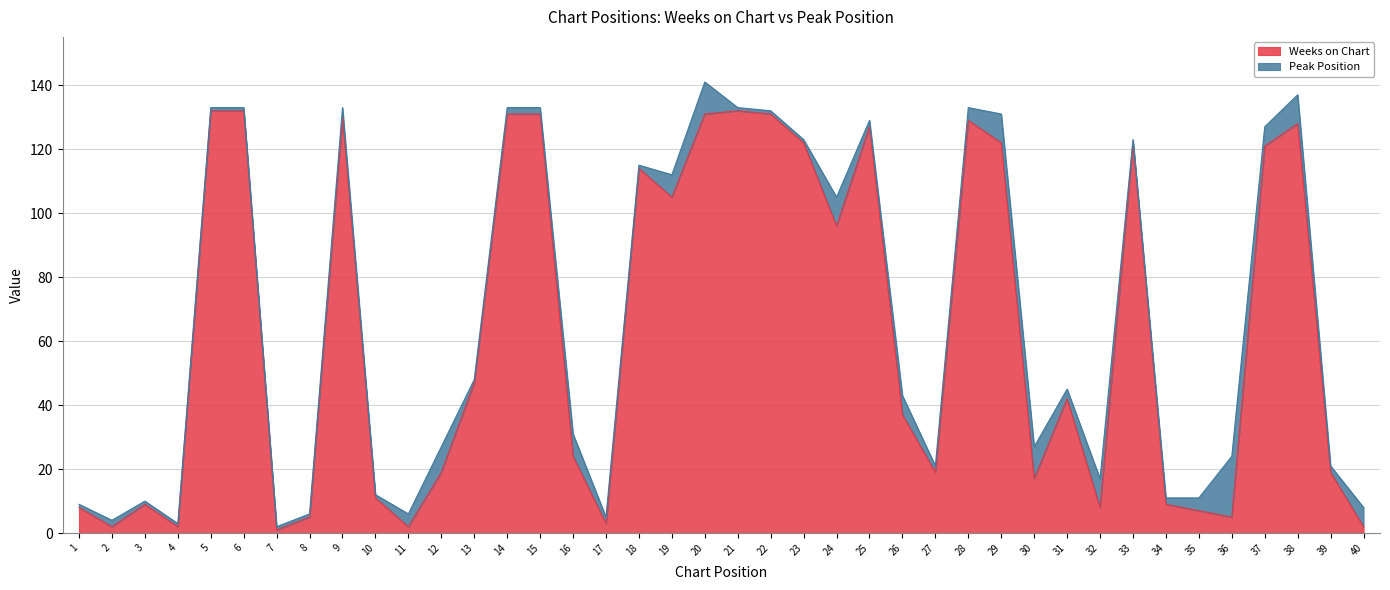

At which label is the value closest to 66?

13